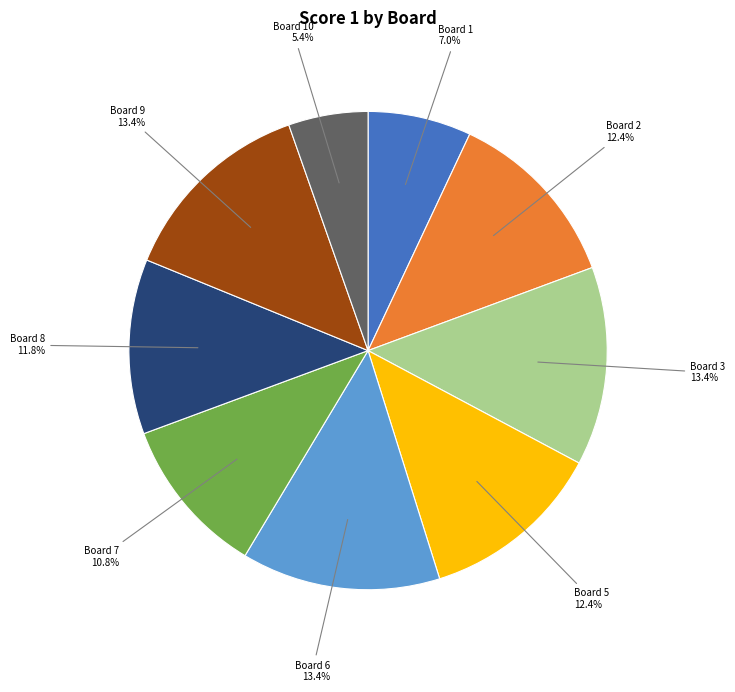

Does any single category account for the majority?

No